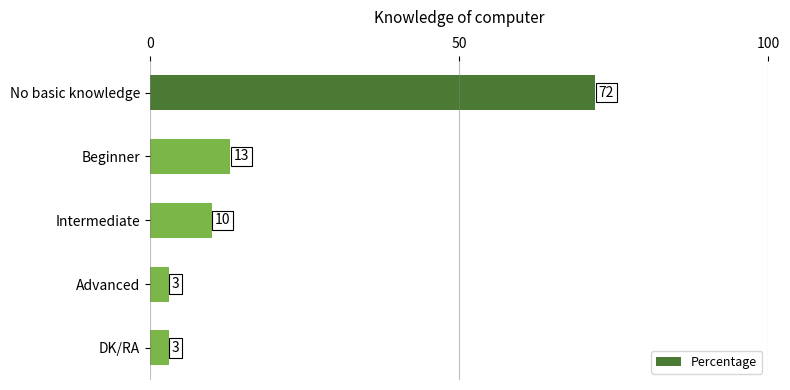

What is the label of the 5th bar from the top?

DK/RA